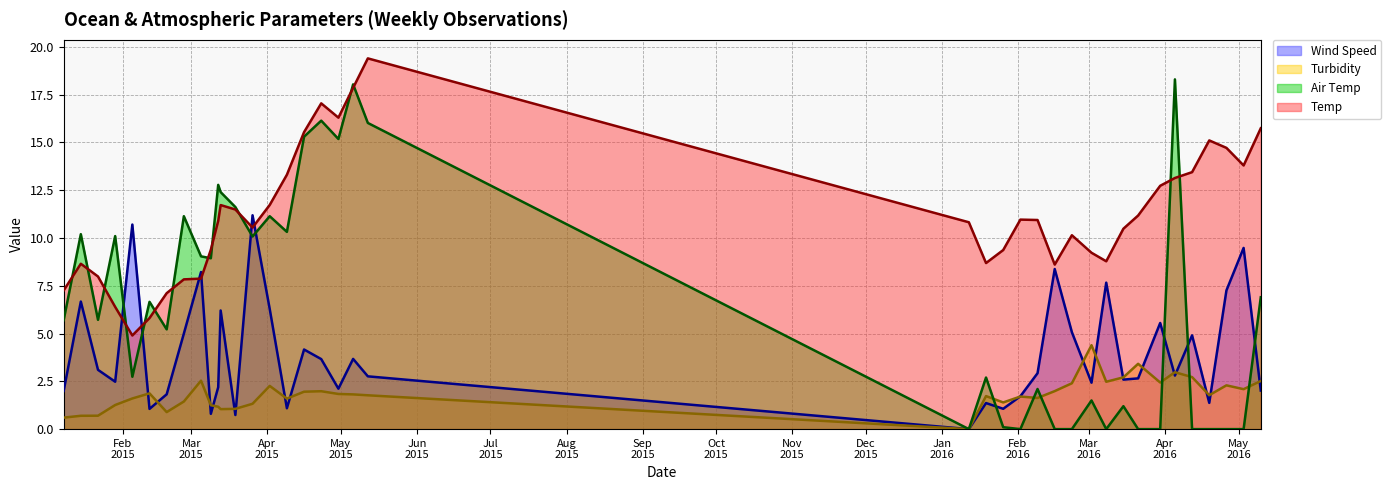

The Wind Speed (line) series shows 4.1 at Apr
2015. True or false?

False